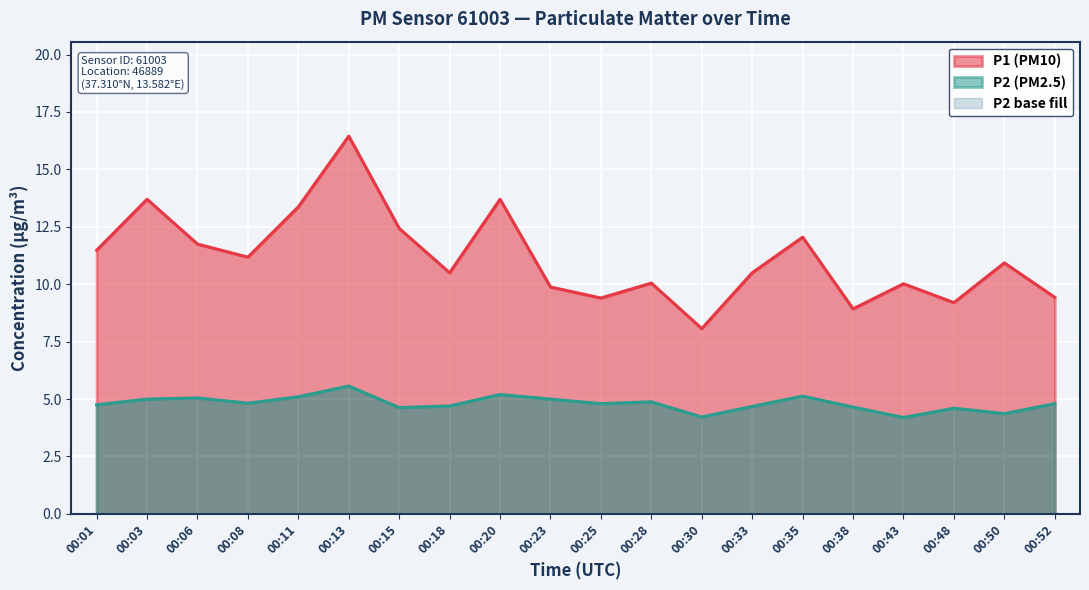

True or false: P1 and P2 cross at least once.

False